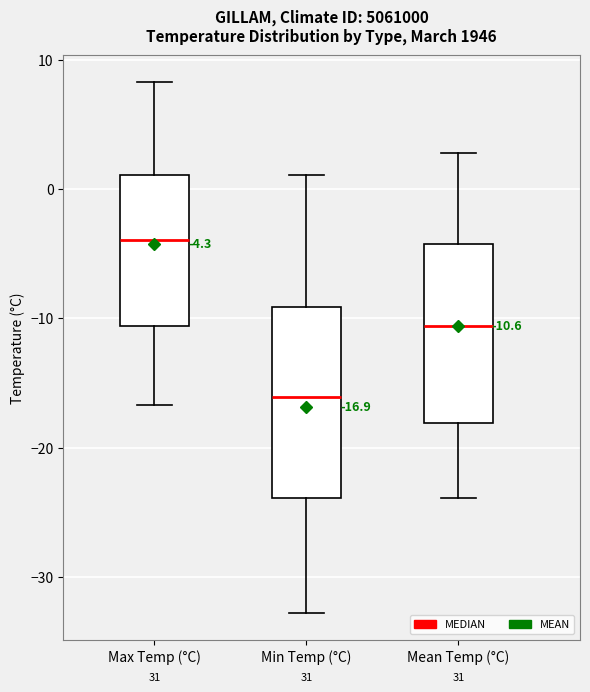

Which box has the lowest median line?

Min Temp (°C)